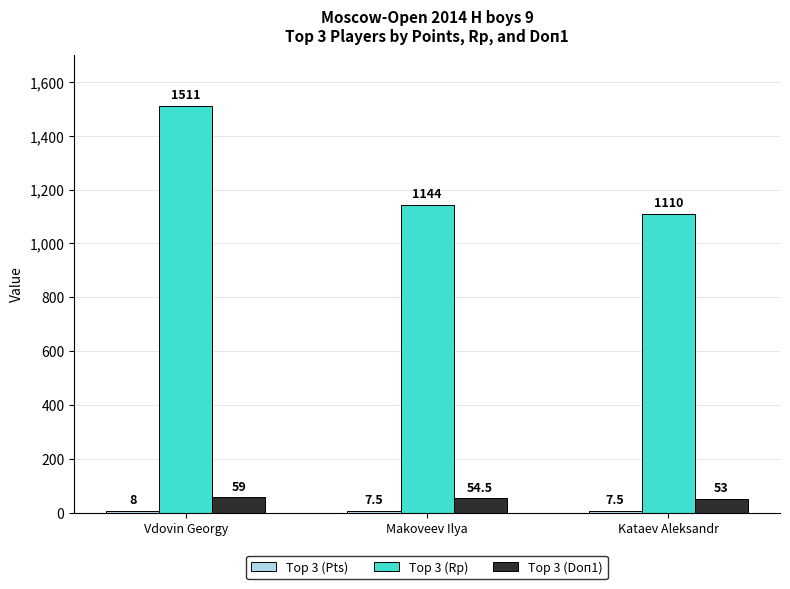

What is the label of the 2nd bar from the right?

Makoveev Ilya